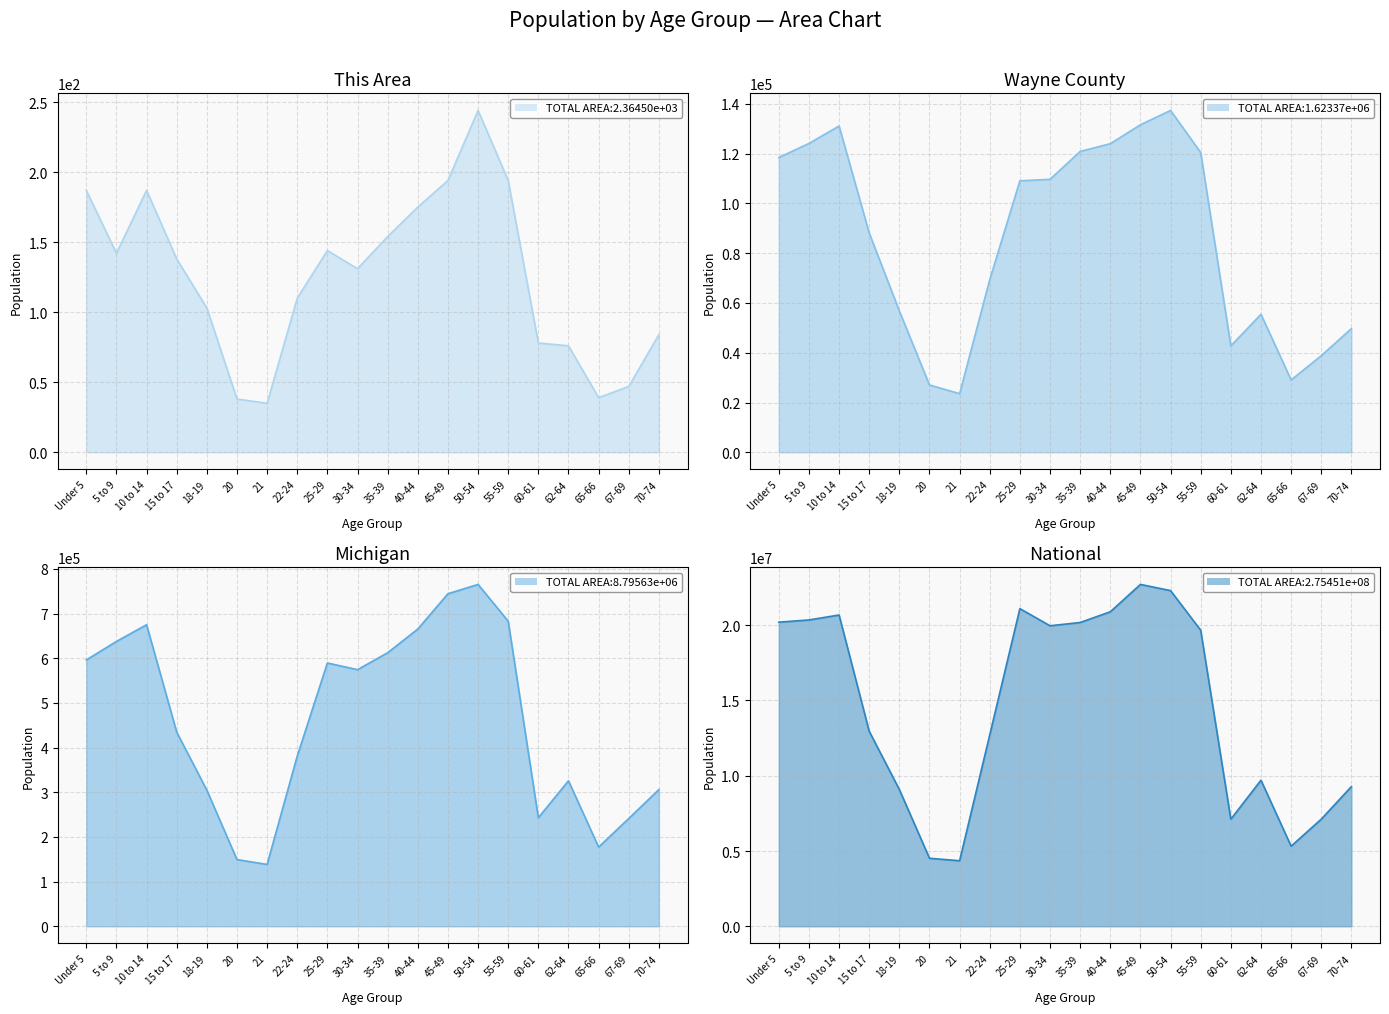

True or false: Wayne County and Michigan cross at least once.

False